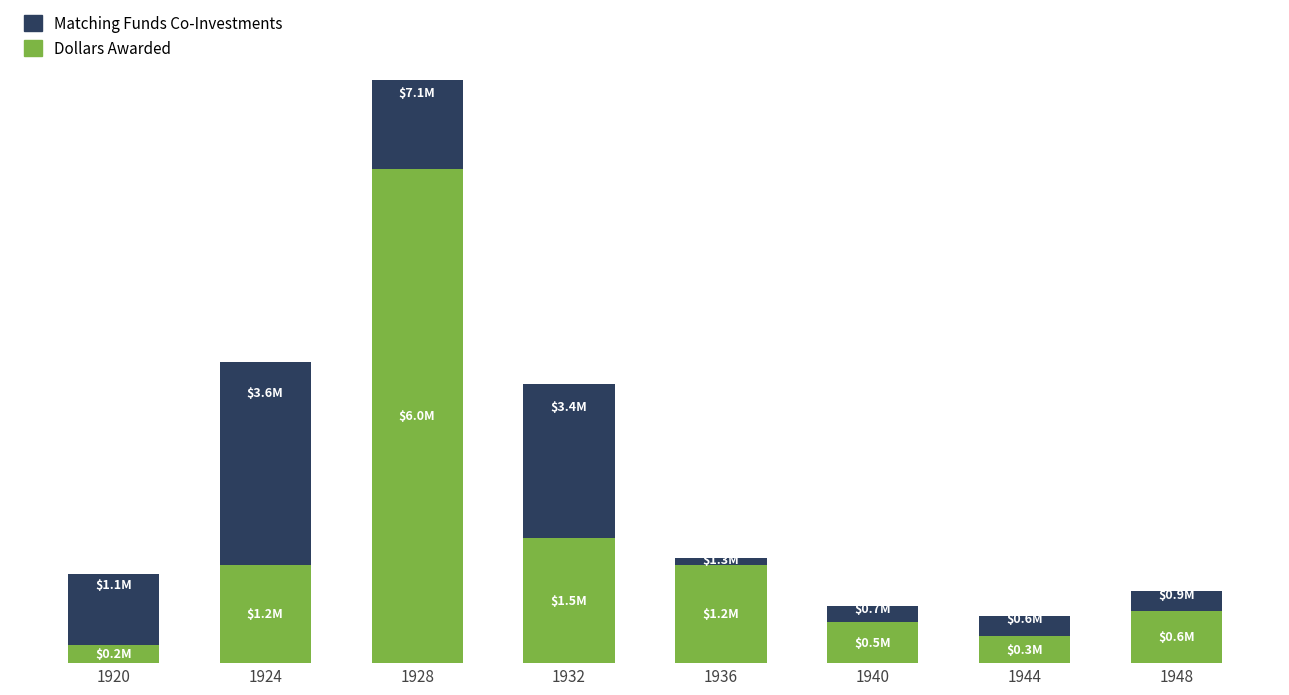

Which category has the highest value in the Matching Funds Co-Investments series?

1924